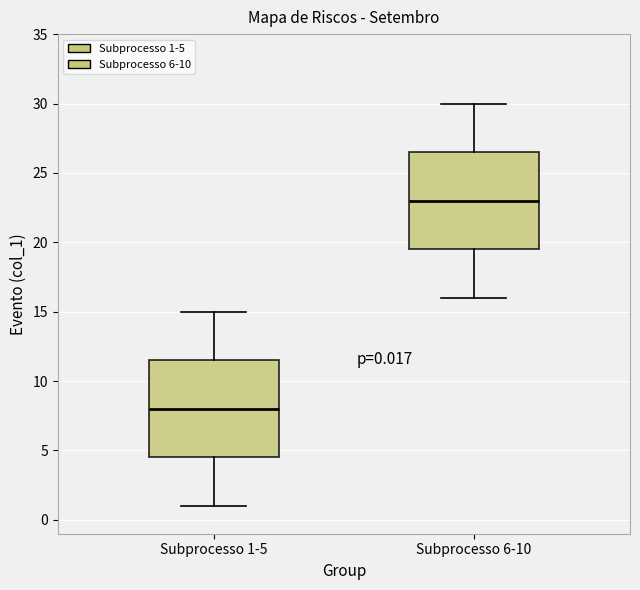

Which box's median line is the highest?

Subprocesso 6-10